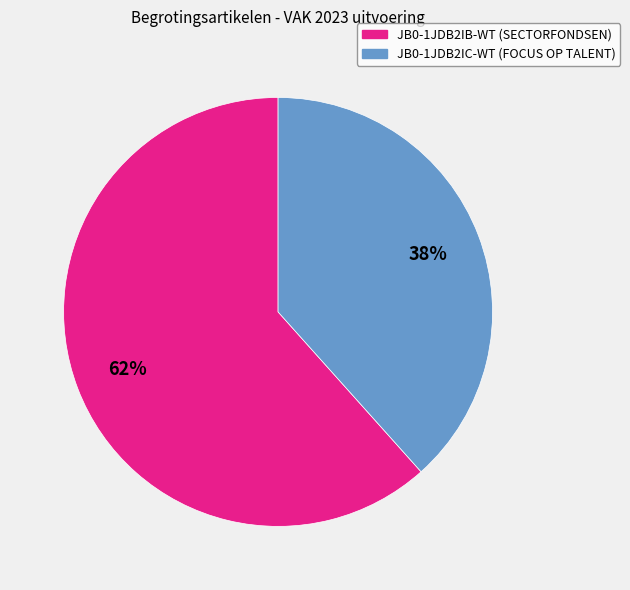

Is the sum of JB0-1JDB2IC-WT and JB0-1JDB2IB-WT greater than half?

Yes